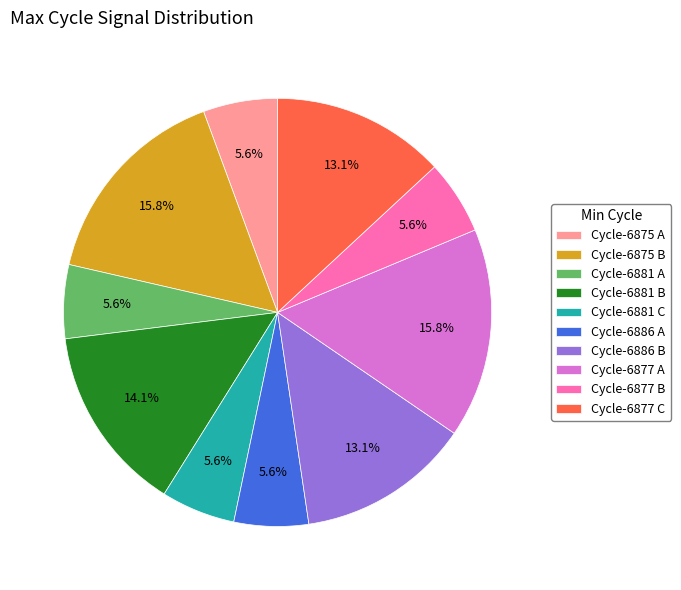

Does any single category account for the majority?

No